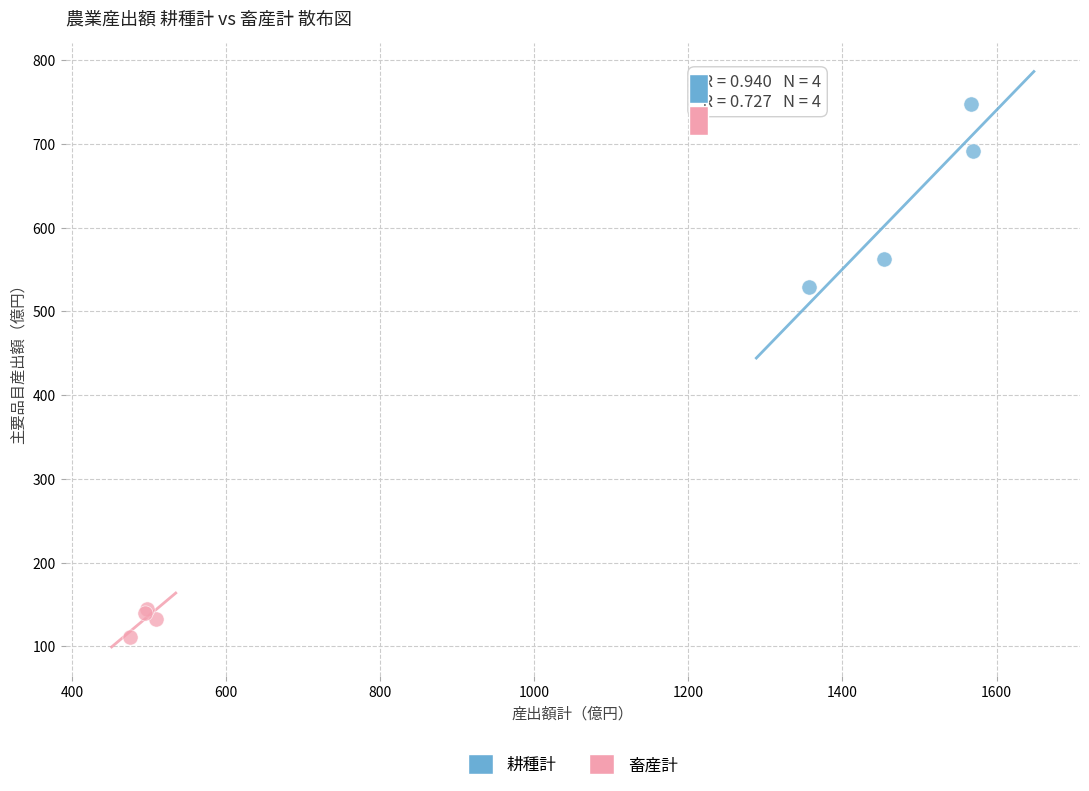

Which series has the widest spread of Y values?

耕種計